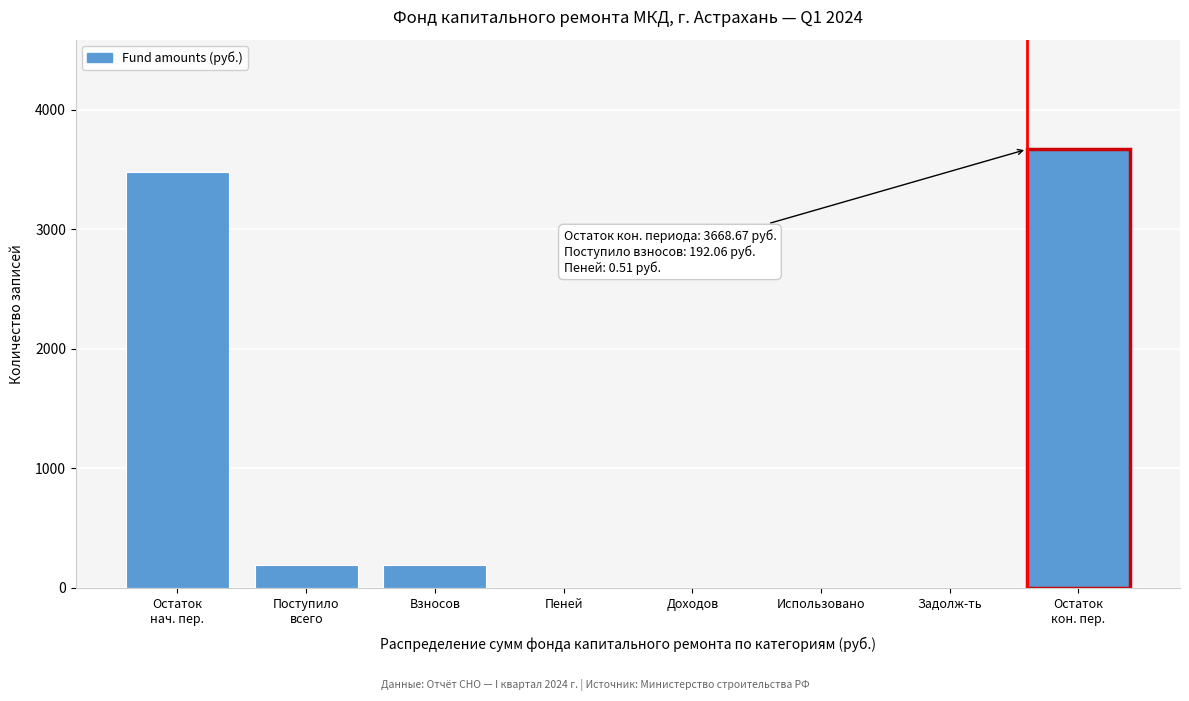

What is the change in value from Взносов to Доходов?

-192.1